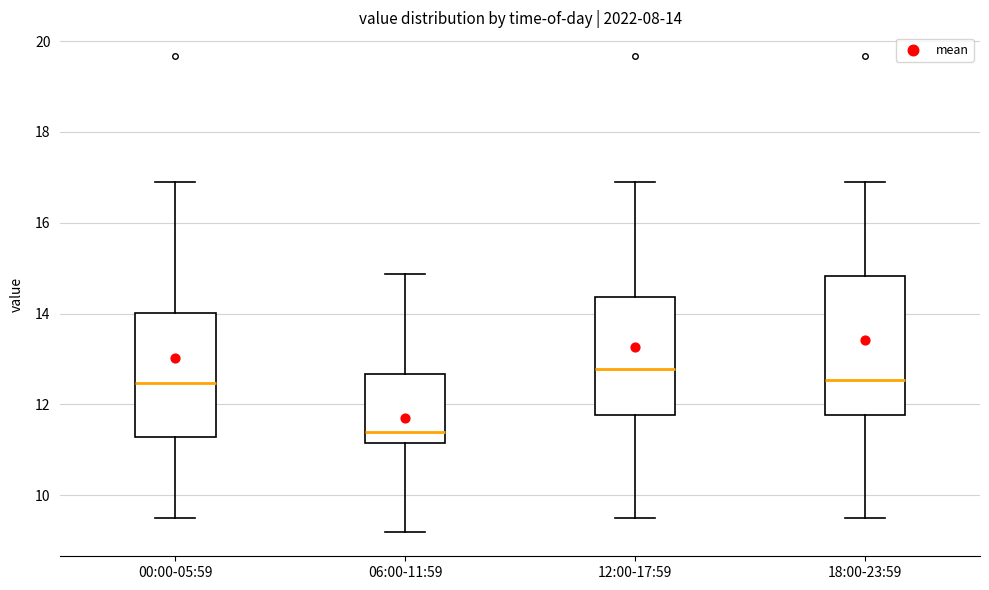

Comparing the boxes themselves (not the whiskers), which one is the tallest?

18:00-23:59